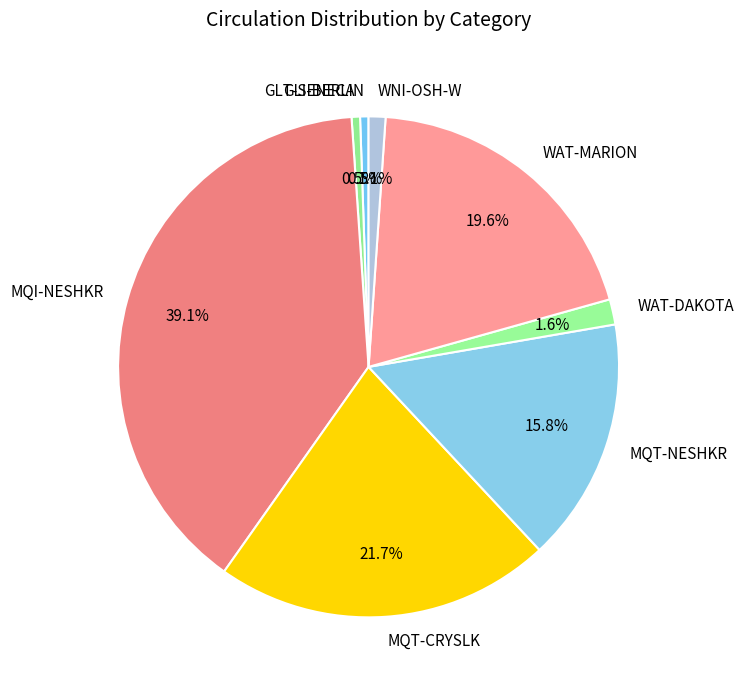

Is there a majority slice in this chart?

No